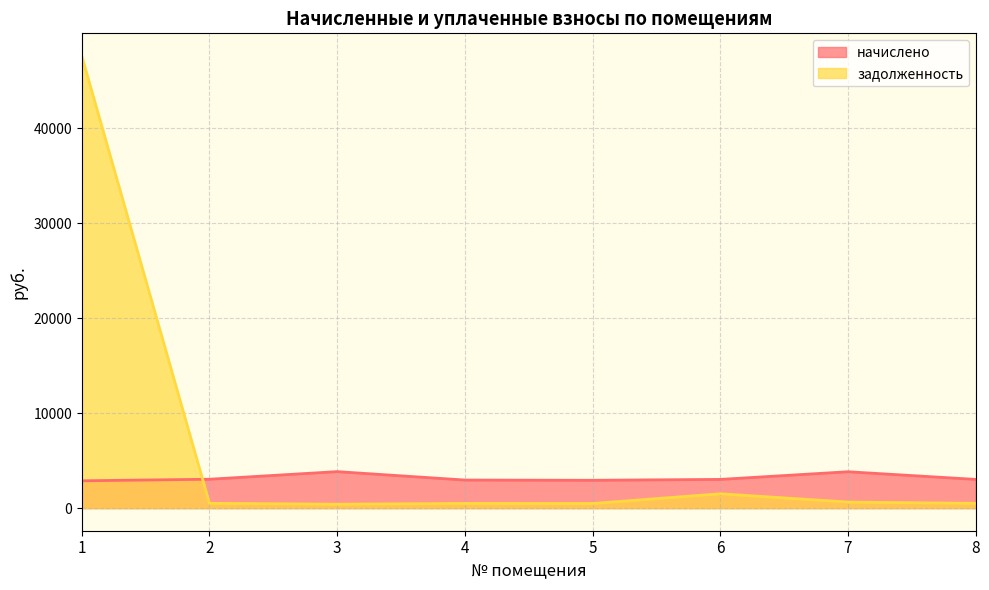

Which series changed the most between 2 and 5?

начислено